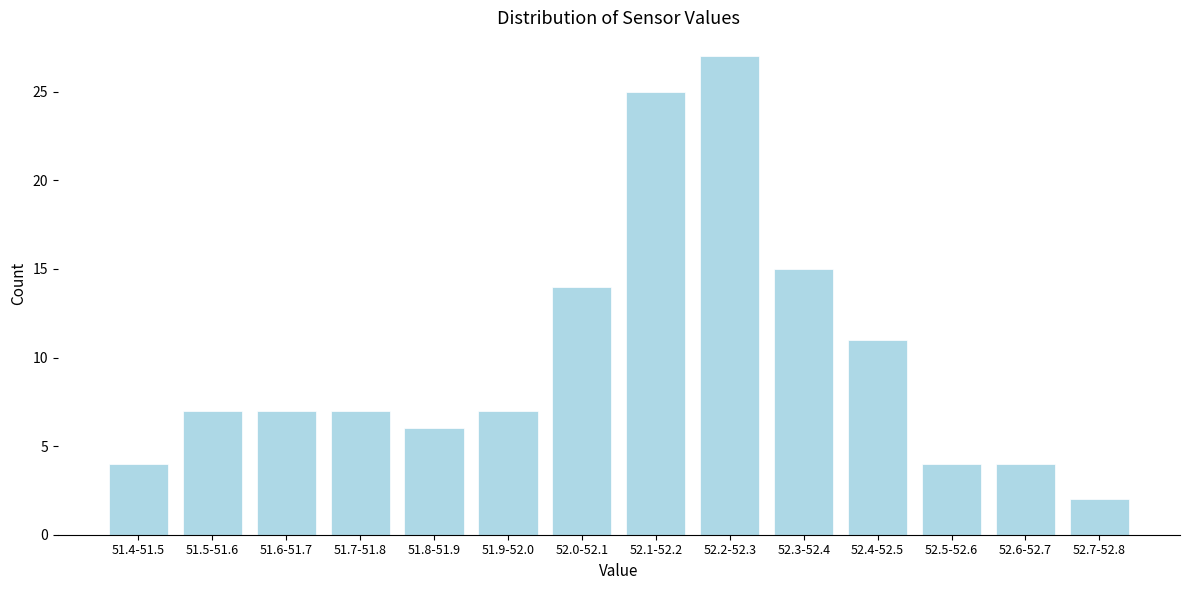

Reading left to right, what are all the values shown in this chart?

4	7	7	7	6	7	14	25	27	15	11	4	4	2